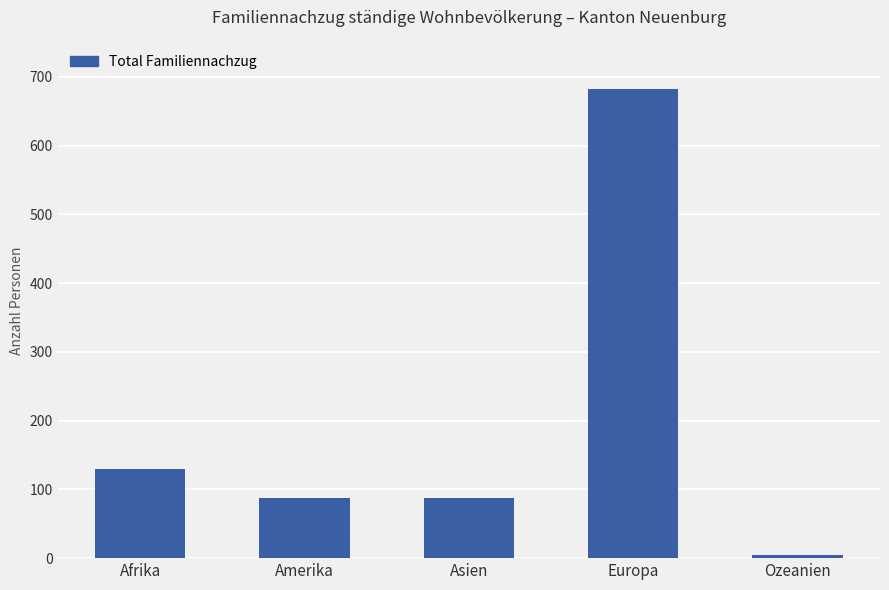

What is the sum of the values at Europa and Ozeanien?

687